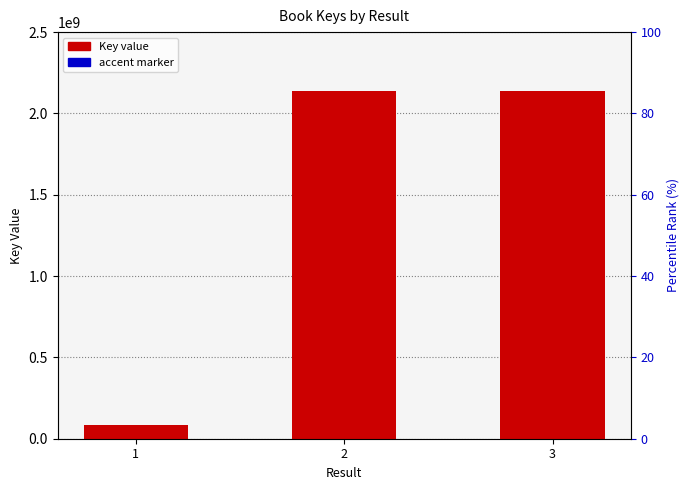

What is the total value across all series at 2?

2139844246.5